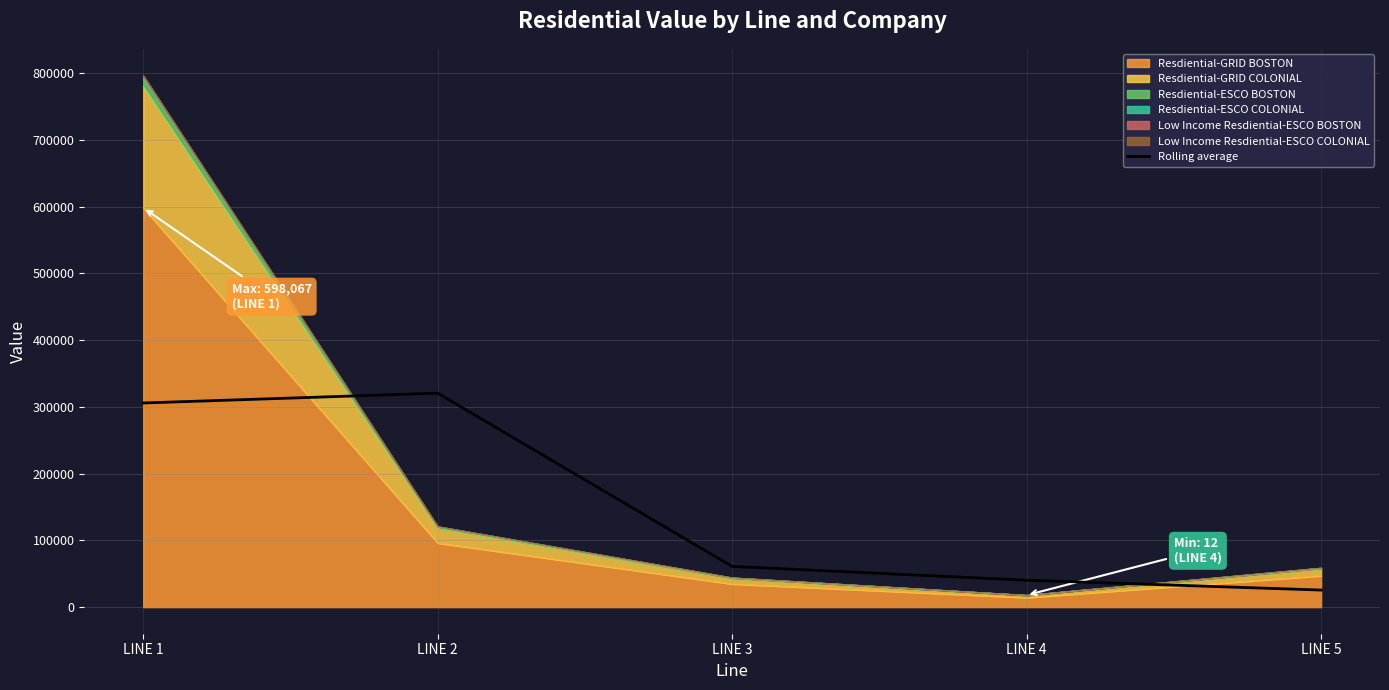

Reading left to right, extract all data points from this chart.

LINE 1=305772.7	LINE 2=320509.7	LINE 3=61010.0	LINE 4=40302.0	LINE 5=25565.0